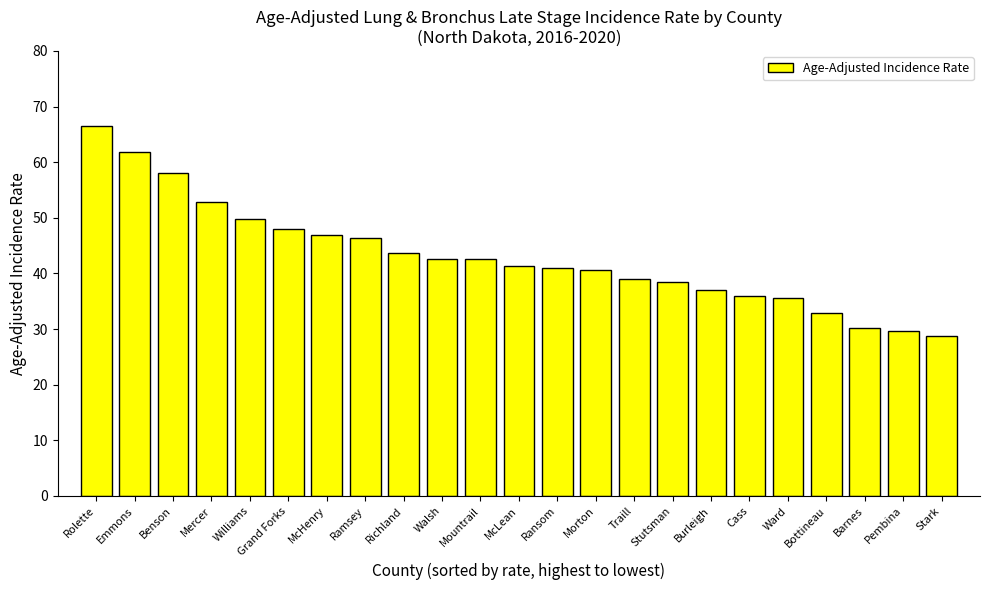

What is the sum of the values at McLean and Walsh?

84.0